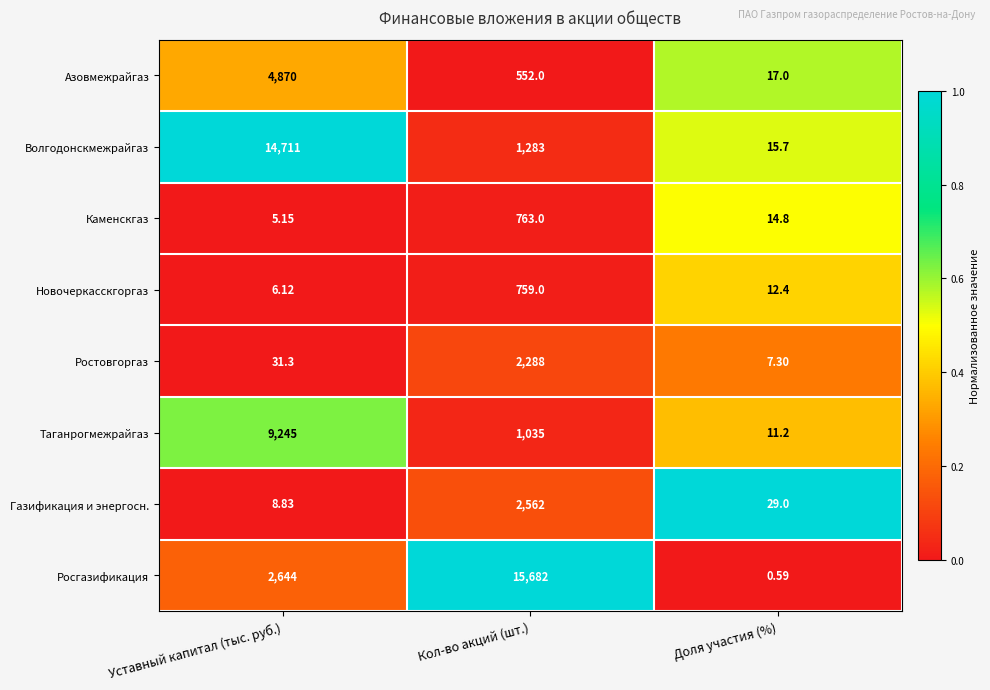

Which series has the largest total across all categories?

Росгазификация